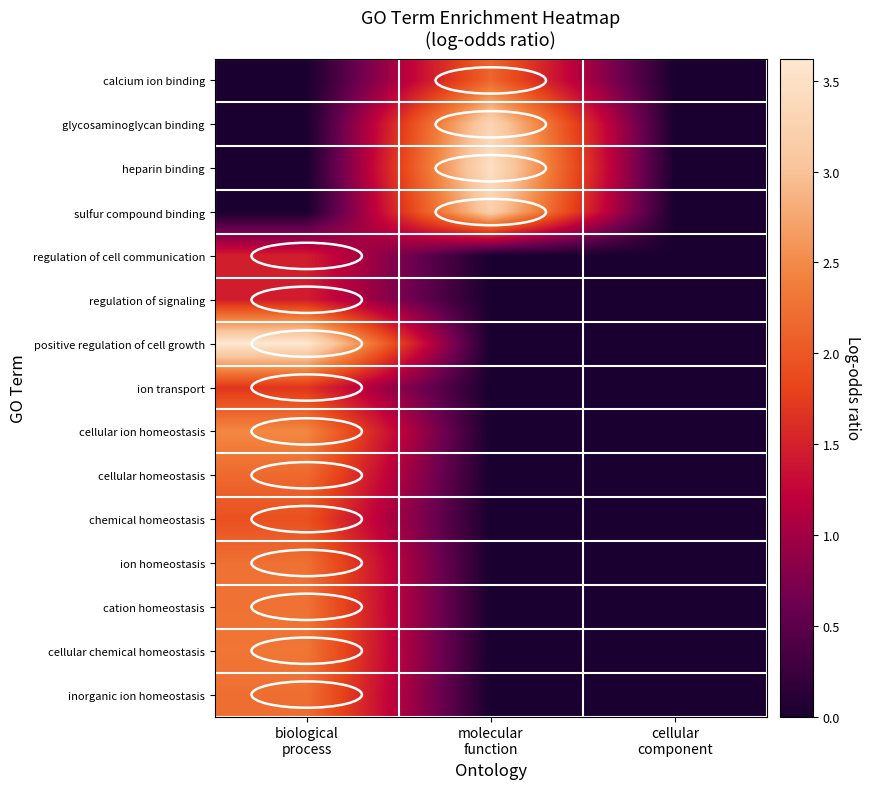

Between biological
process and cellular
component, which is larger?

biological
process